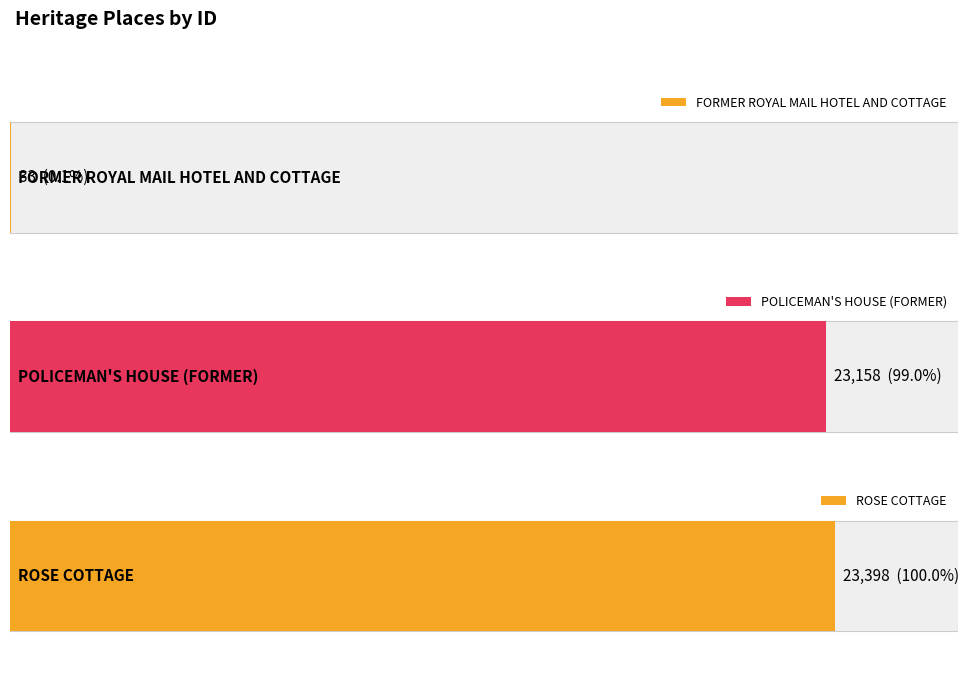

At which category does the chart reach its peak across all series?

ROSE COTTAGE